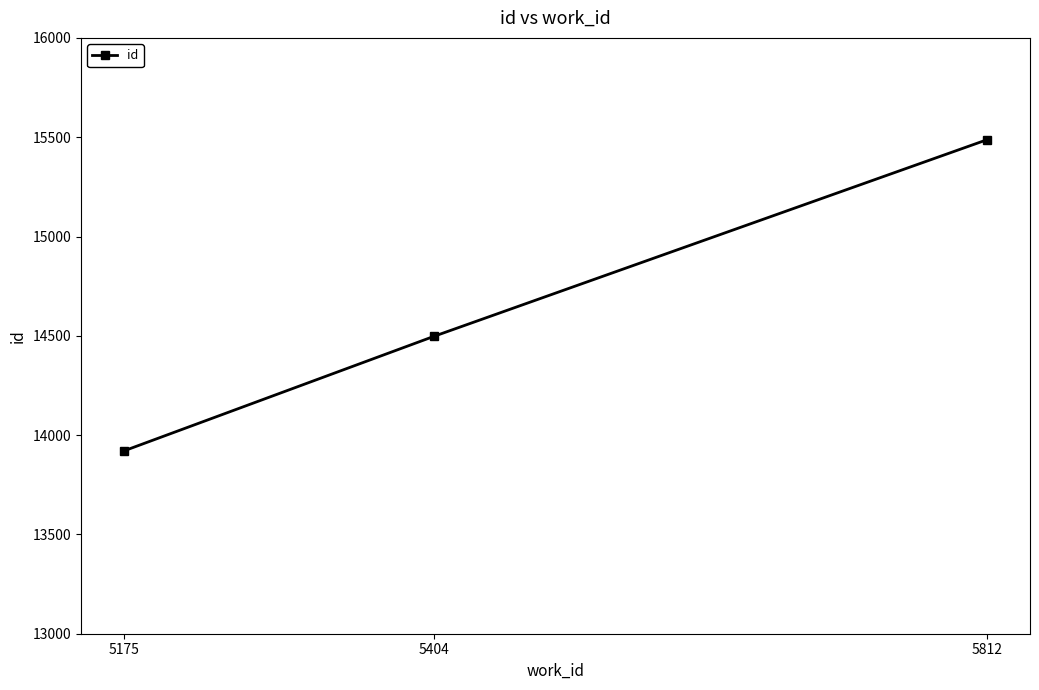

What is the sum of all values?

43906